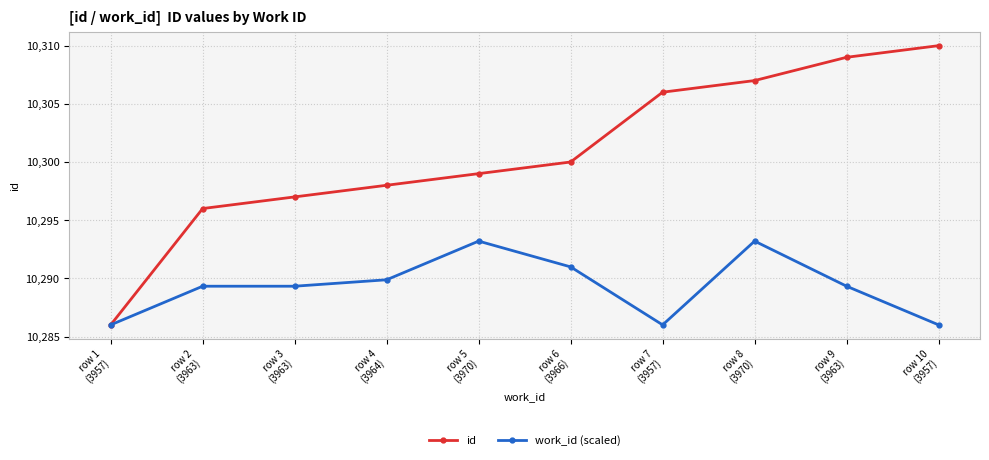

True or false: work_id (scaled) has more than 1 interior local peaks.

True